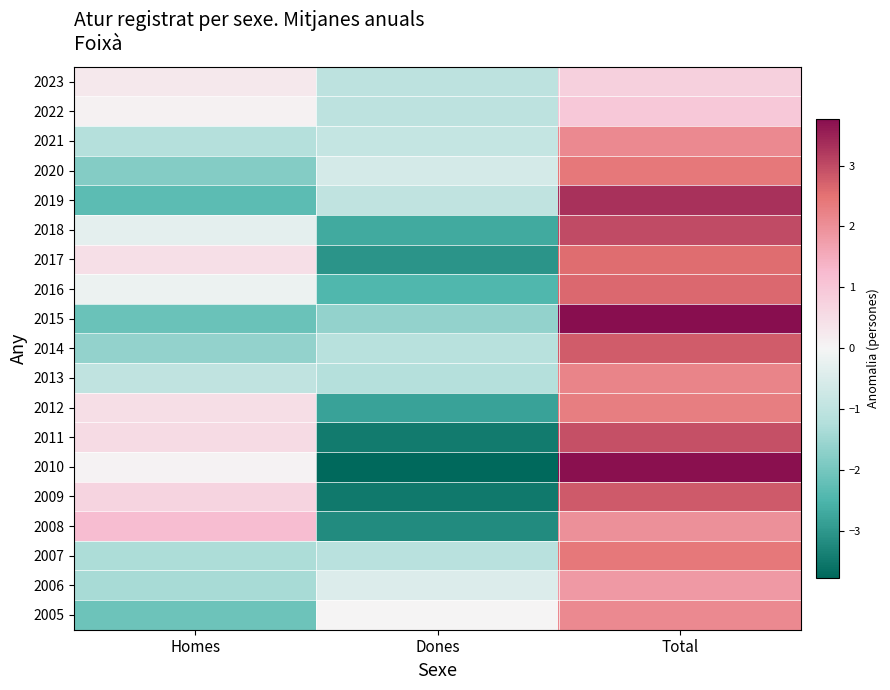

Reading left to right, what are all the values shown in this chart?

2023: Homes=0.3	Dones=-1.0	Total=0.8
2022: Homes=0.1	Dones=-1.0	Total=1.0
2021: Homes=-1.2	Dones=-0.9	Total=2.1
2020: Homes=-1.8	Dones=-0.6	Total=2.4
2019: Homes=-2.3	Dones=-1.0	Total=3.3
2018: Homes=-0.3	Dones=-2.7	Total=3.0
2017: Homes=0.5	Dones=-3.0	Total=2.6
2016: Homes=-0.2	Dones=-2.5	Total=2.6
2015: Homes=-2.1	Dones=-1.6	Total=3.8
2014: Homes=-1.6	Dones=-1.1	Total=2.8
2013: Homes=-1.0	Dones=-1.2	Total=2.2
2012: Homes=0.5	Dones=-2.8	Total=2.3
2011: Homes=0.5	Dones=-3.5	Total=2.9
2010: Homes=0.0	Dones=-3.8	Total=3.7
2009: Homes=0.7	Dones=-3.5	Total=2.8
2008: Homes=1.2	Dones=-3.2	Total=2.0
2007: Homes=-1.3	Dones=-1.1	Total=2.4
2006: Homes=-1.4	Dones=-0.5	Total=1.8
2005: Homes=-2.1	Dones=0.0	Total=2.1